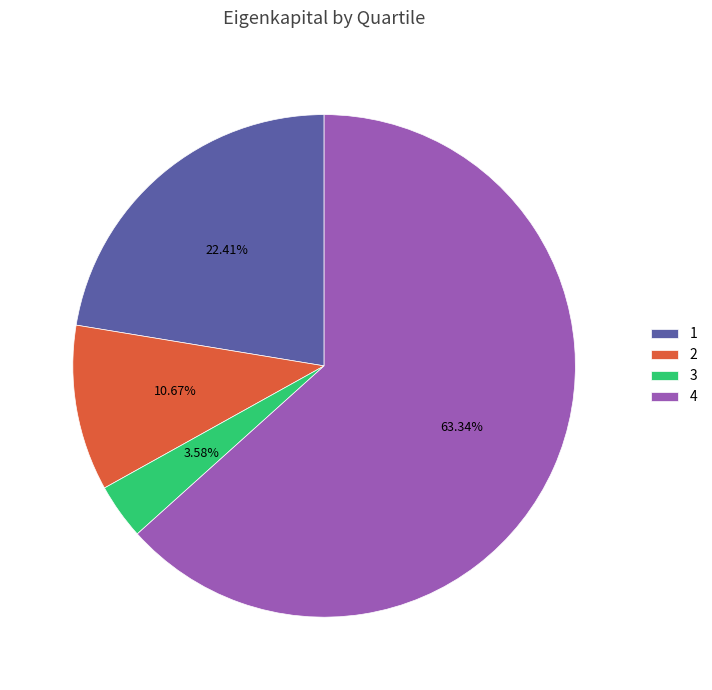

To the nearest percent, what portion does 4 represent?

63%